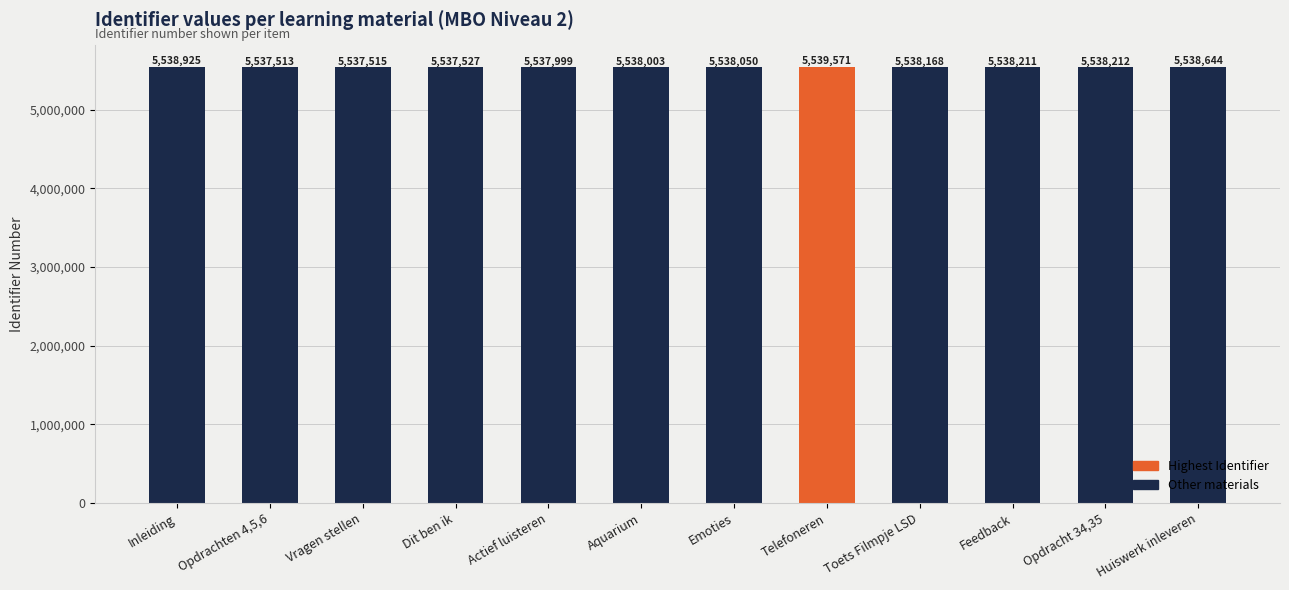

What is the difference between the maximum and minimum values?

2058